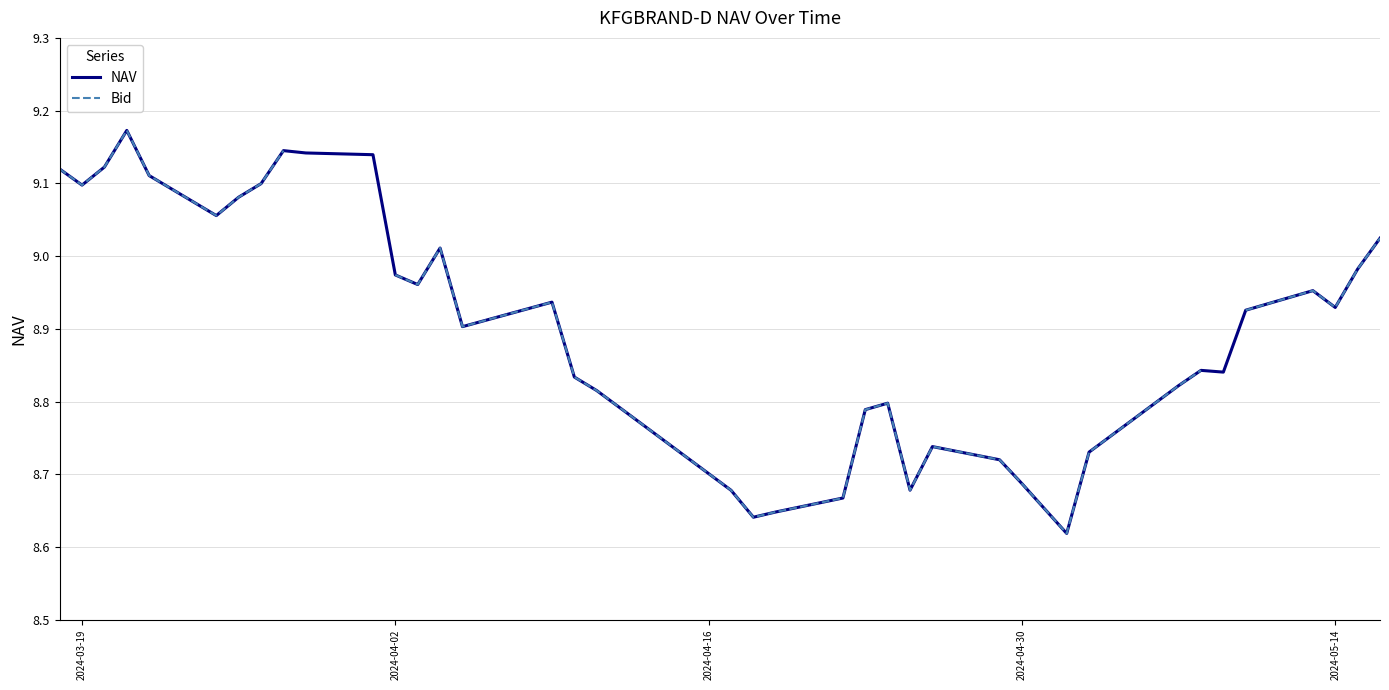

Is it true that NAV equals 5.0 at 2024-04-30?

False